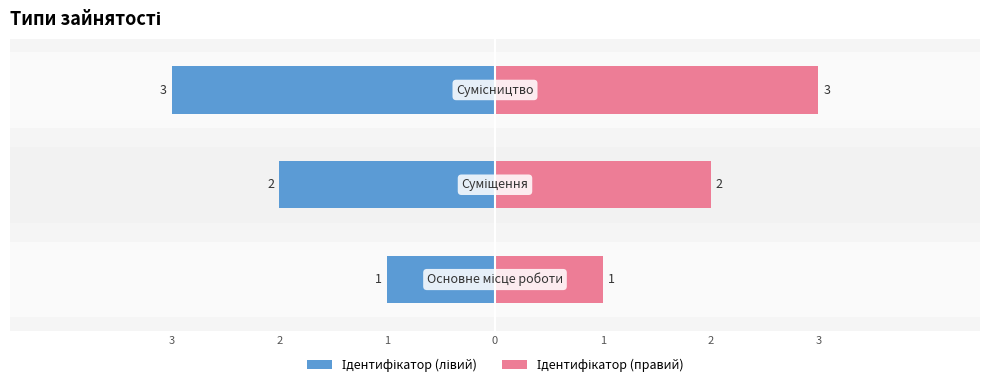

Is the value of Ідентифікатор (лівий) at 2 greater than the value of Ідентифікатор (правий) at 2?

No